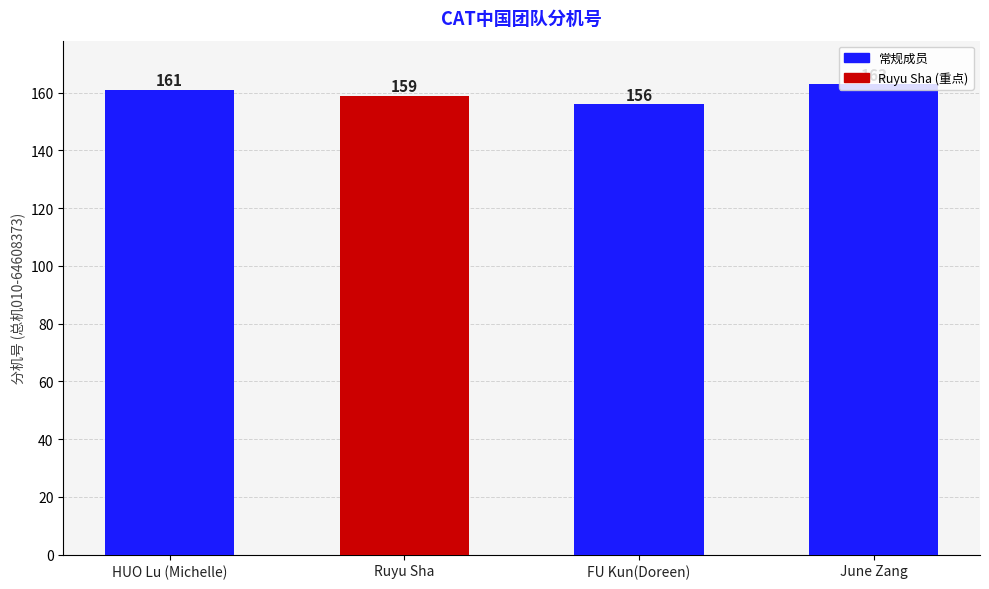

What is the approximate value at FU Kun(Doreen)?

156